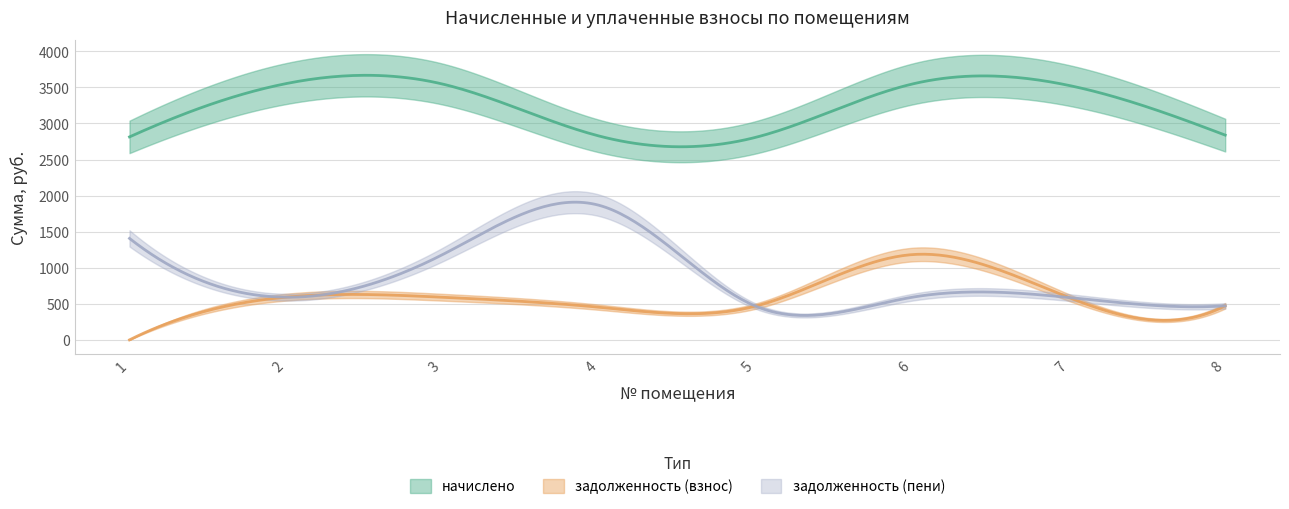

What value does the задолженность (пени) series have at 8?

472.0